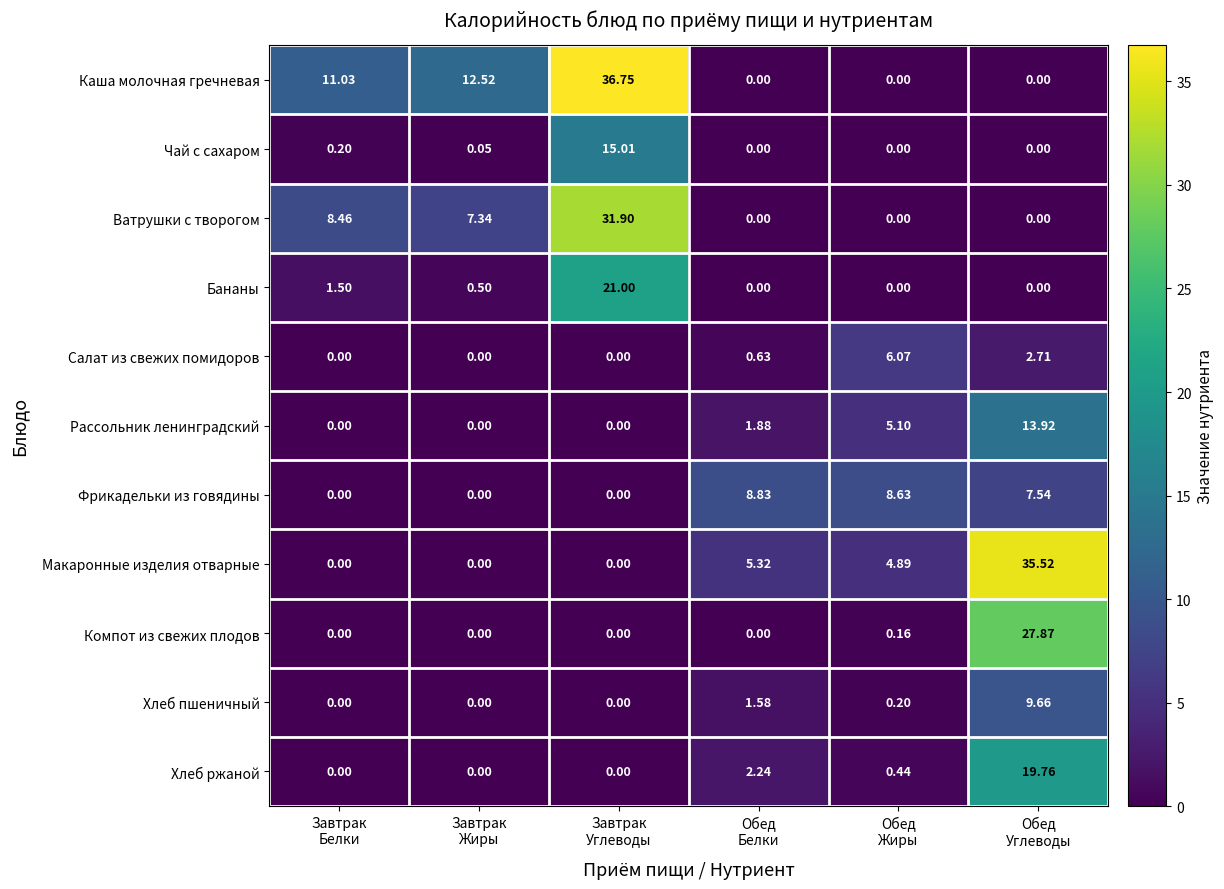

Which series has the largest total across all categories?

Каша молочная гречневая